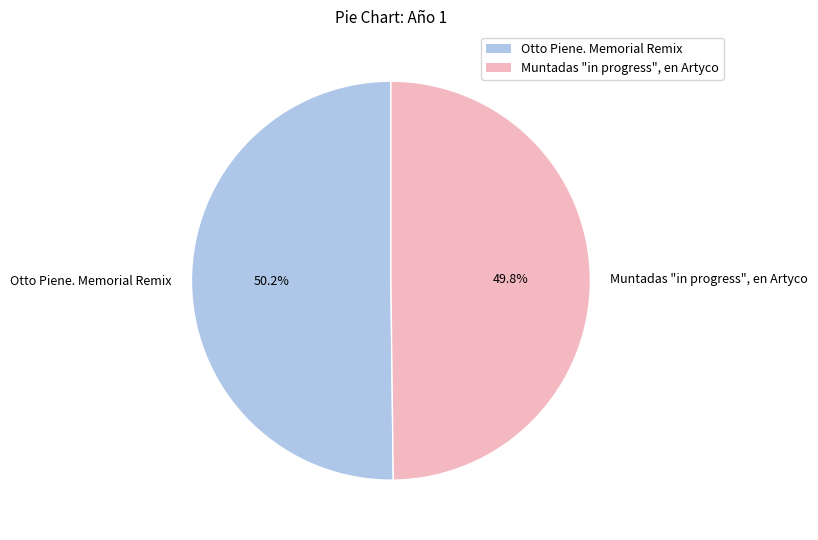

Approximately how many times larger is the value at Otto Piene. Memorial Remix compared to Muntadas "in progress", en Artyco?

1.0